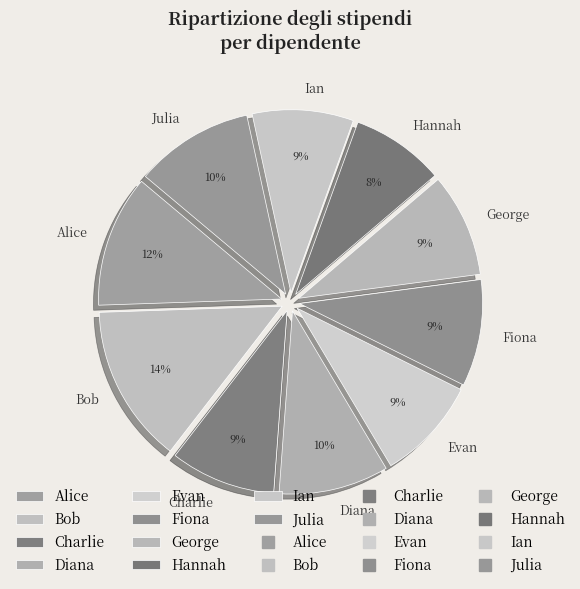

What is the ratio of the value at Alice to the value at George?

1.3